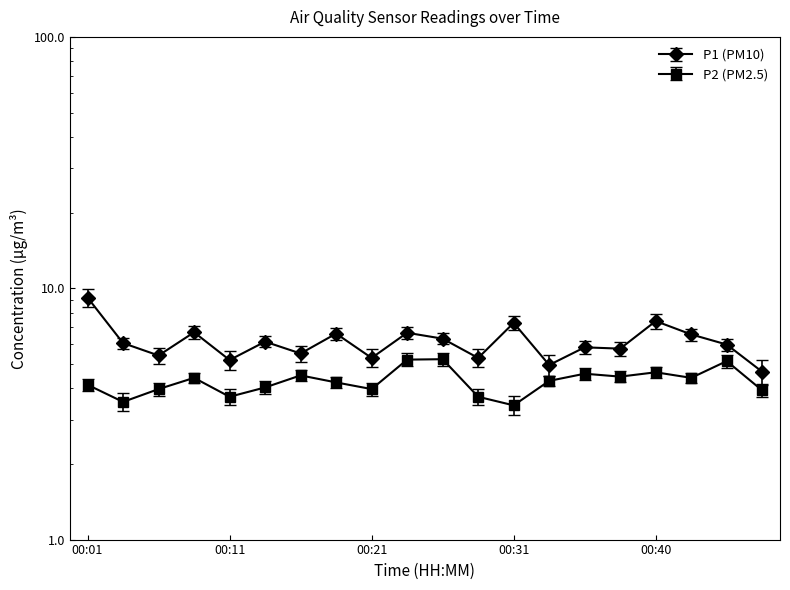

Where is P1 nearest to the value 6?

00:45